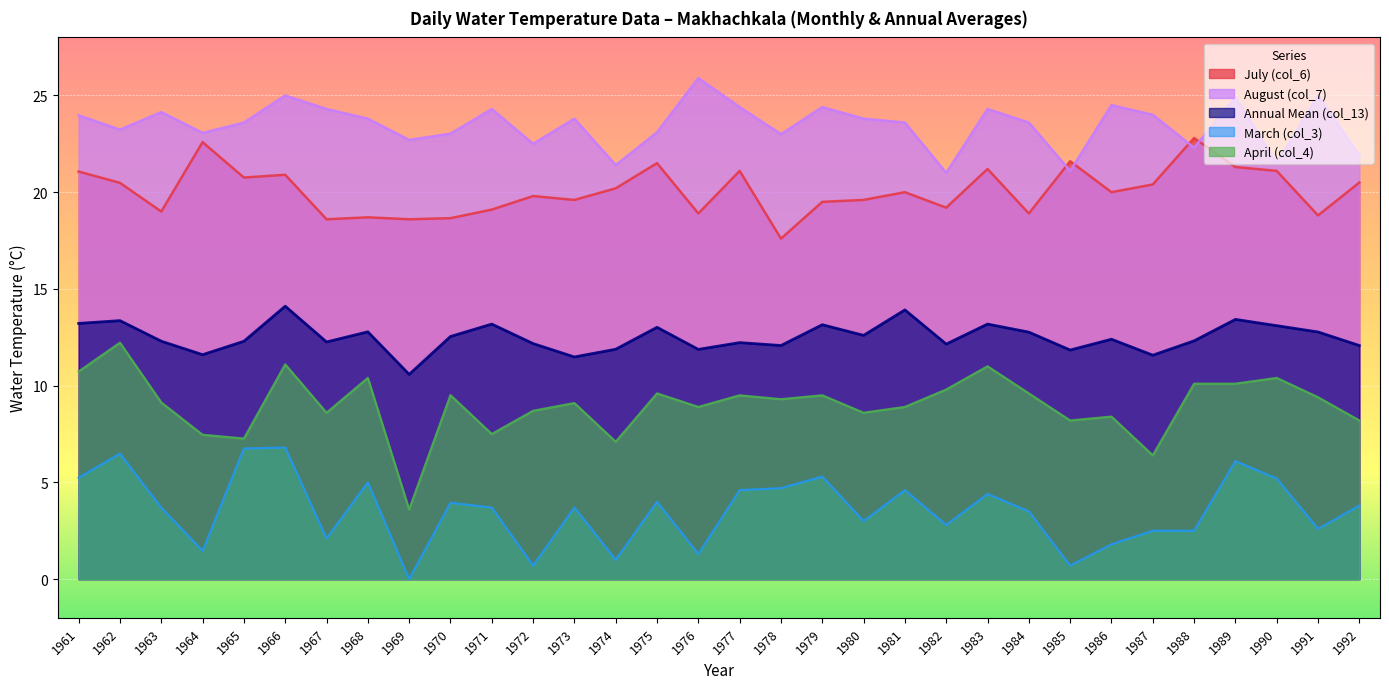

At 1965, list the series in order from smallest to largest.

March (col_3), April (col_4), Annual Mean (col_13), July (col_6), August (col_7)